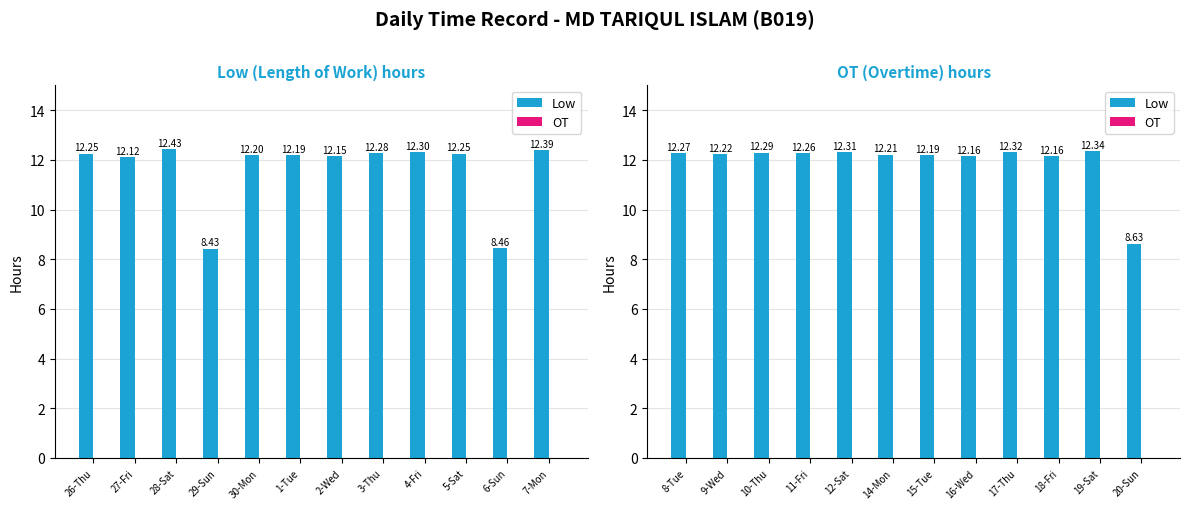

Is the value of OT at 20-Sun greater than the value of Low at 8-Tue?

No